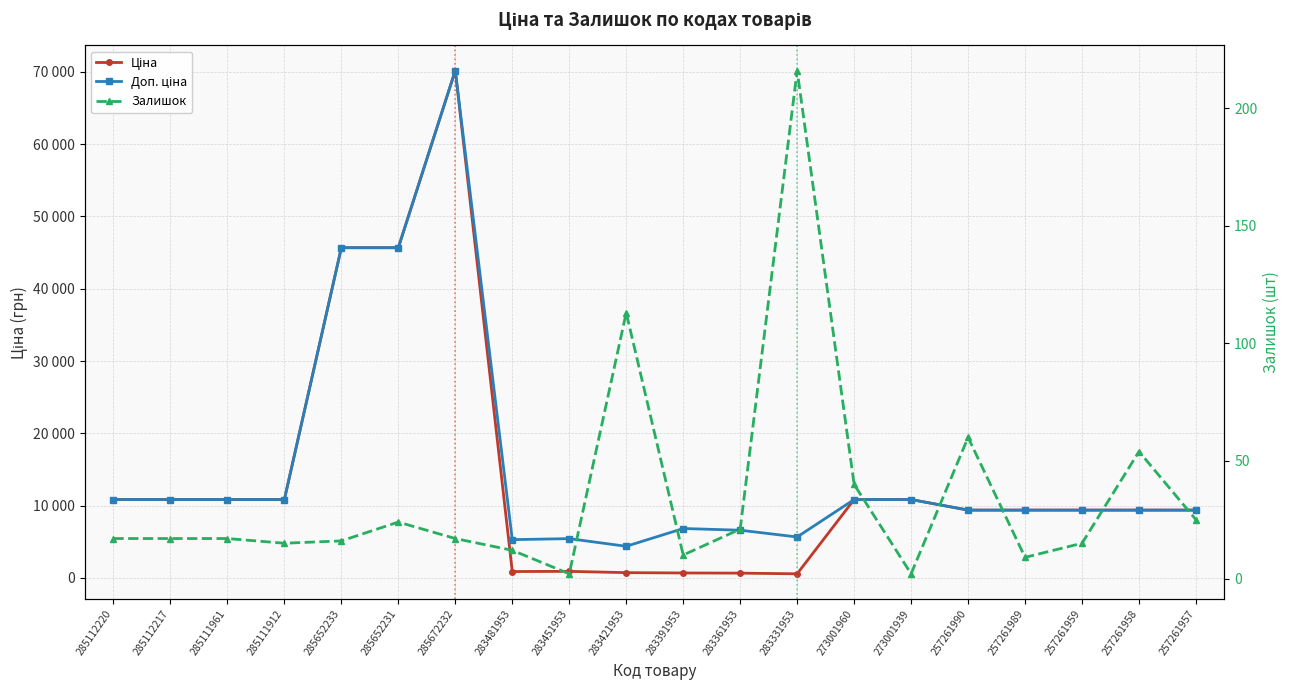

True or false: Залишок has more than 0 interior local peaks.

True